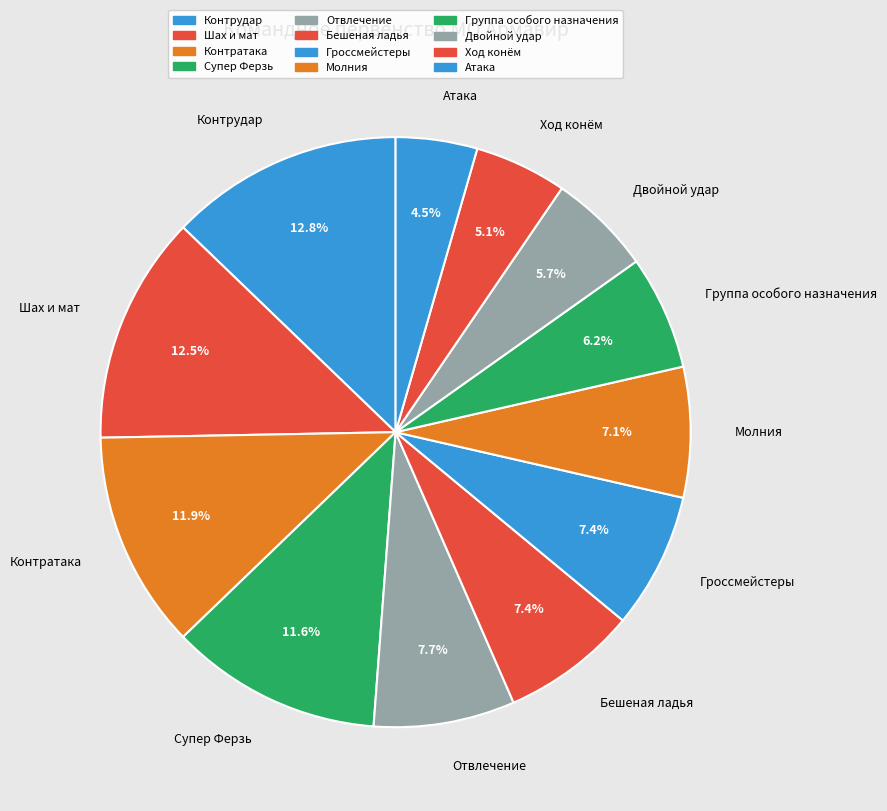

To the nearest percent, what portion does Контратака represent?

12%